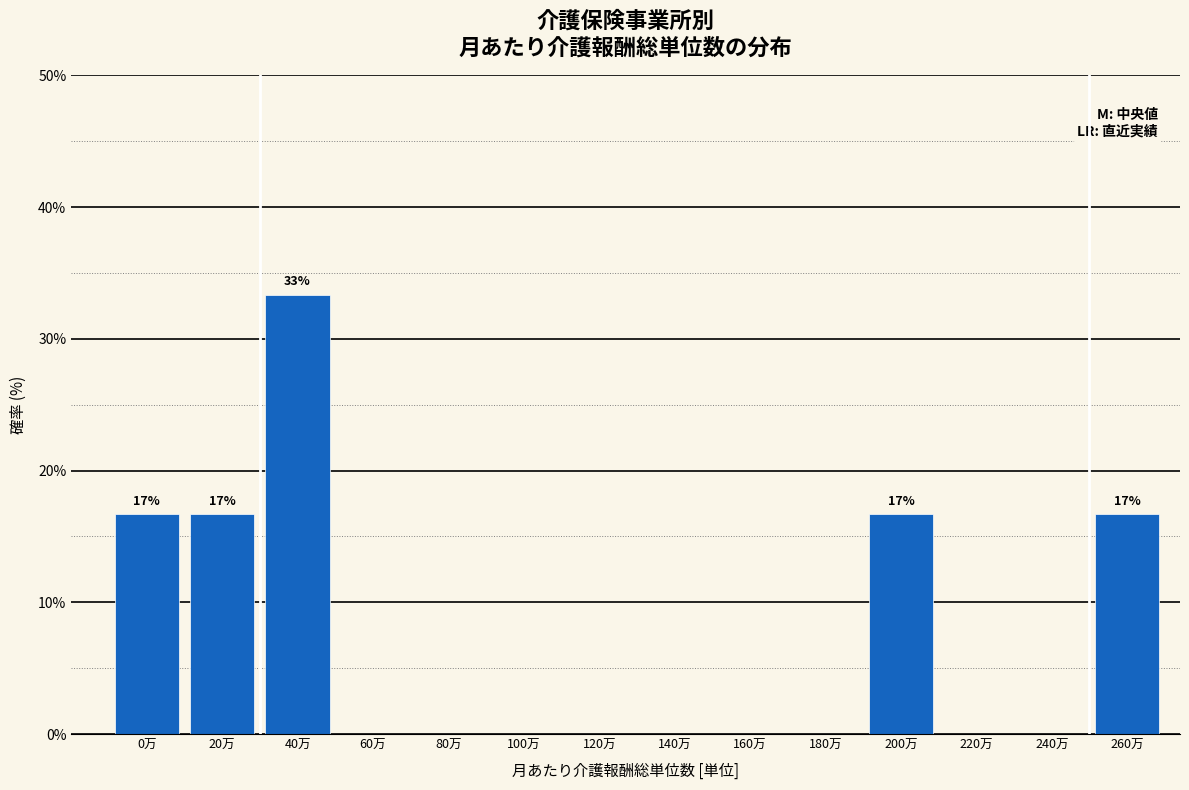

Reading left to right, transcribe all the data shown in this chart.

0万=16.7	20万=16.7	40万=33.3	60万=0.0	80万=0.0	100万=0.0	120万=0.0	140万=0.0	160万=0.0	180万=0.0	200万=16.7	220万=0.0	240万=0.0	260万=16.7